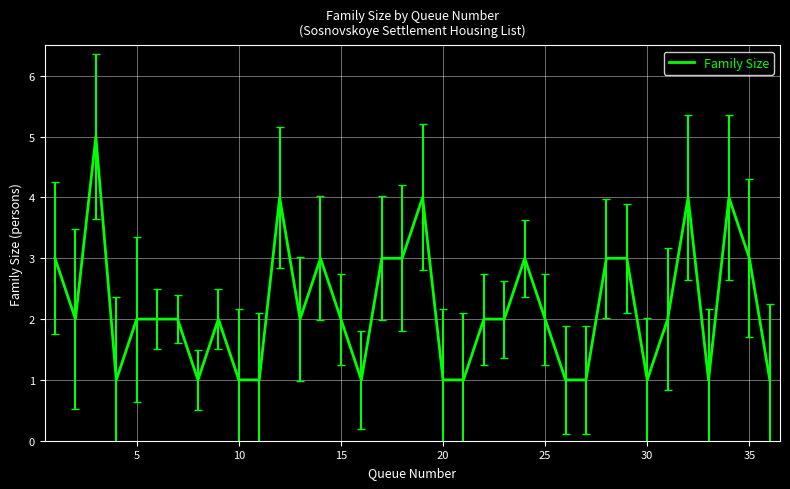

What is the difference between the maximum and minimum values?

4